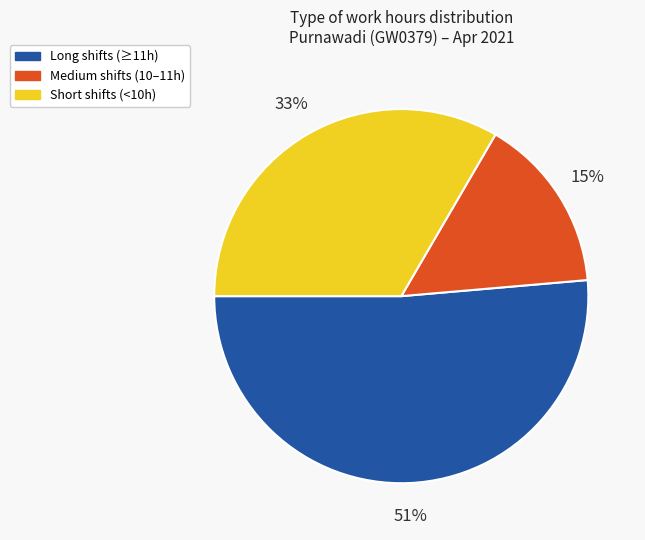

Is there a majority slice in this chart?

Yes